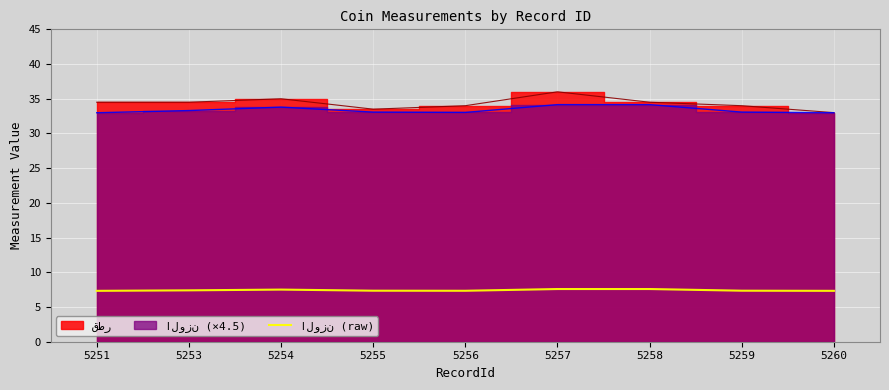

Is it true that the value at 5255 is 12.8?

False